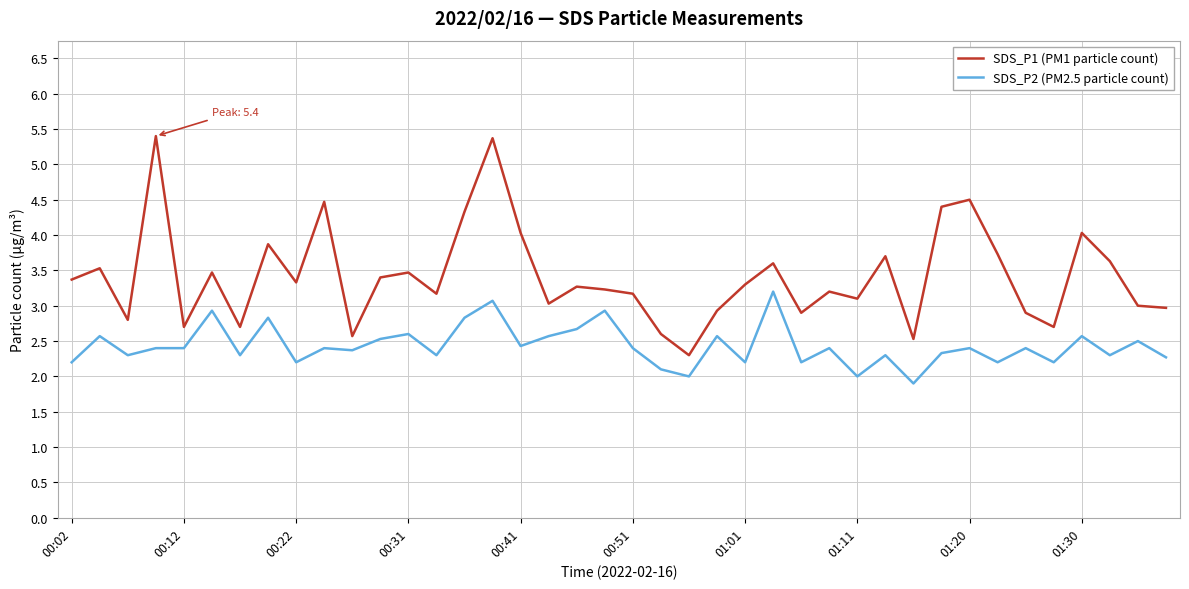

List the series in order of their overall mean, highest first.

SDS_P1 (PM1 particle count), SDS_P2 (PM2.5 particle count)